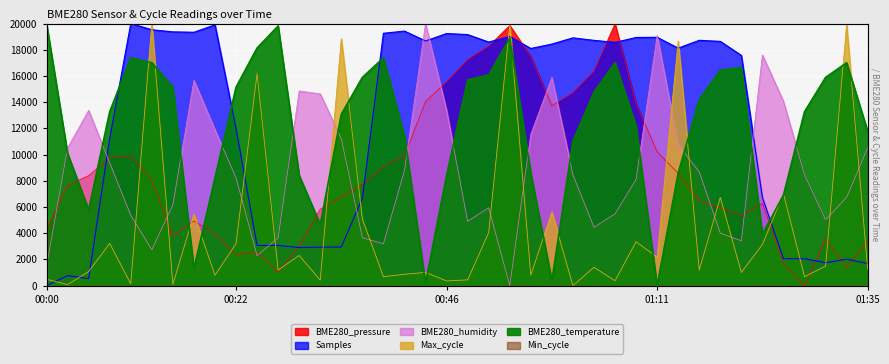

Read the BME280_temperature value at 01:08.

12149.5